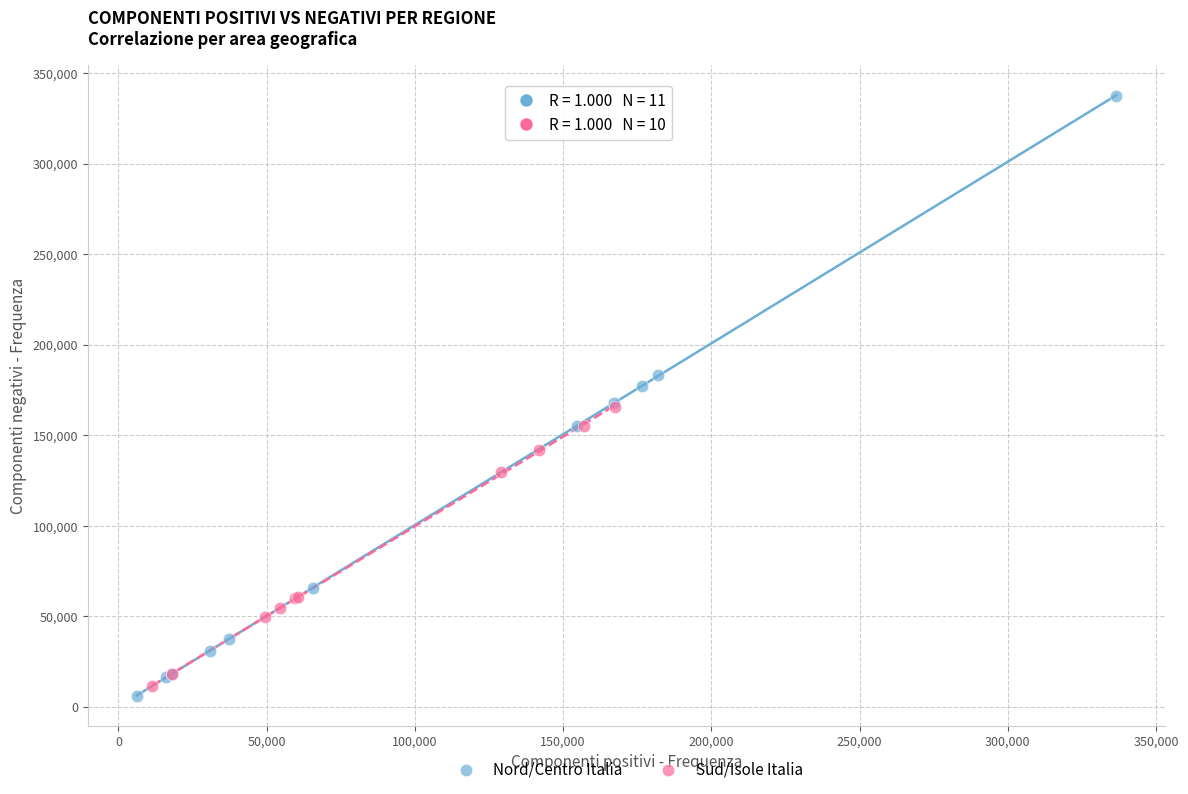

Which series reaches the maximum Y coordinate?

Nord/Centro Italia